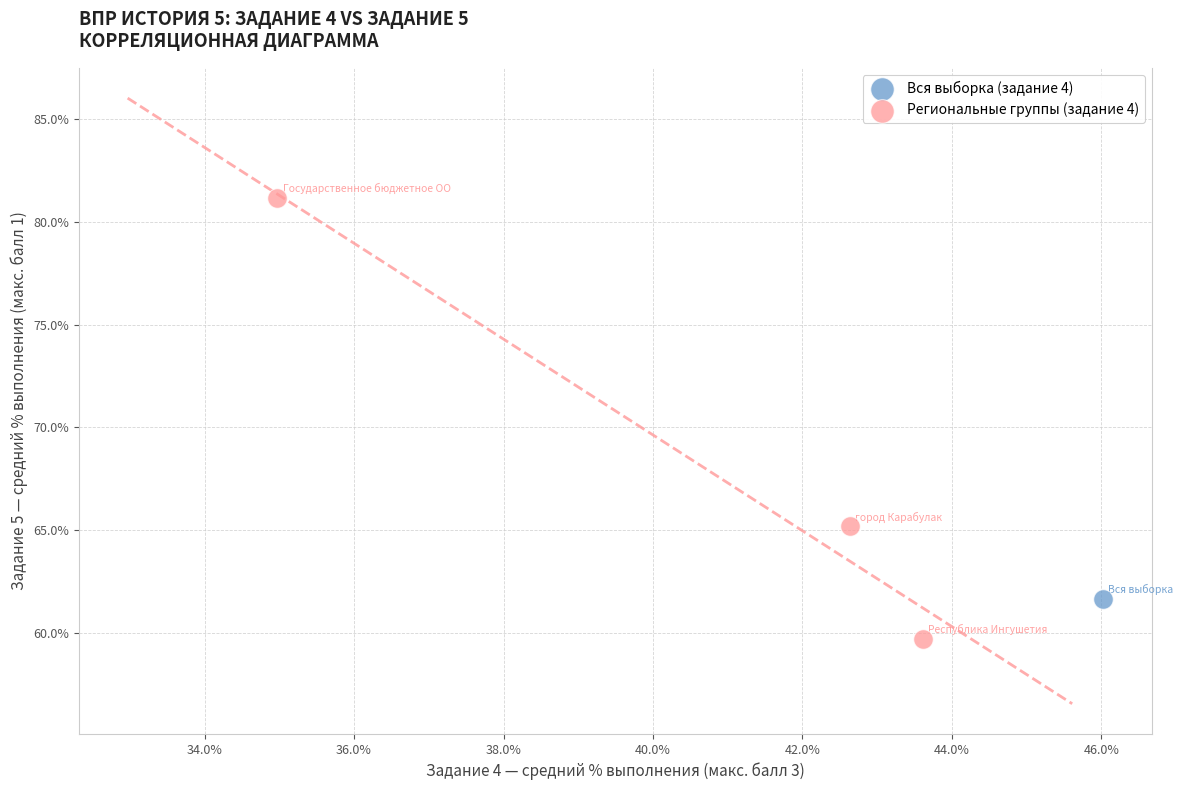

What are all the series names shown in the legend?

Вся выборка (задание 4), Региональные группы (задание 4)